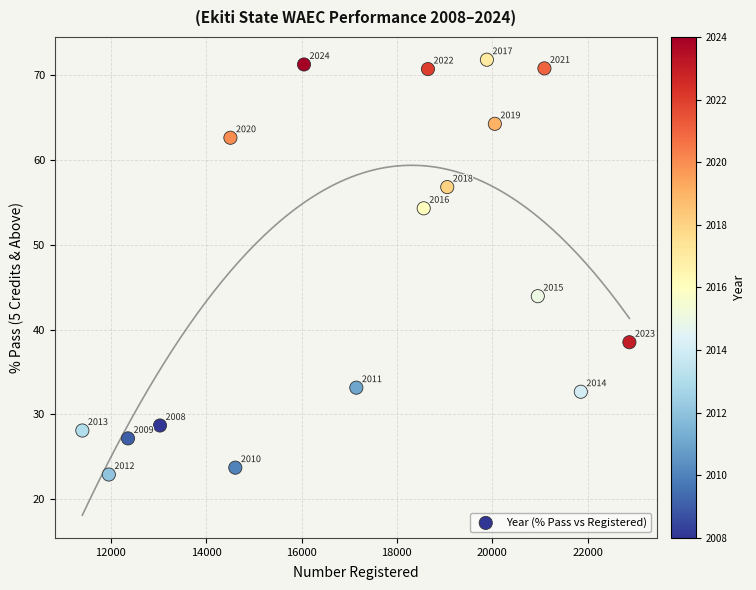

What is the range of Y values (max minus min)?

48.9